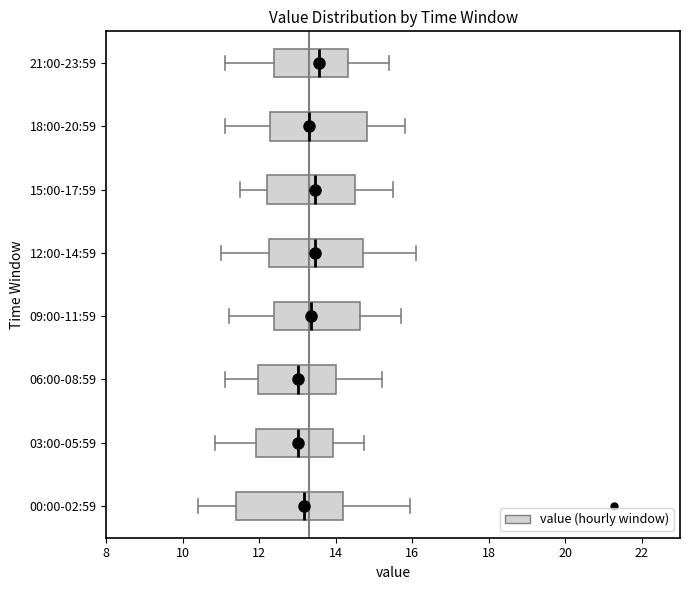

Reading bottom to top, transcribe this box plot: for each box, give where its median line is, the range the box spans, and where its two whiskers end, as read against the x-axis. The values are not printed on the chart, so give them approximately, as read against the axis.

00:00-02:59: median 13.2, box 11.4 to 14.2, whiskers 10.4 to 16.0
03:00-05:59: median 13.0, box 12.0 to 14.0, whiskers 10.8 to 14.8
06:00-08:59: median 13.0, box 12.0 to 14.0, whiskers 11.2 to 15.2
09:00-11:59: median 13.4, box 12.4 to 14.6, whiskers 11.2 to 15.8
12:00-14:59: median 13.4, box 12.2 to 14.8, whiskers 11.0 to 16.2
15:00-17:59: median 13.4, box 12.2 to 14.6, whiskers 11.6 to 15.6
18:00-20:59: median 13.4, box 12.2 to 14.8, whiskers 11.2 to 15.8
21:00-23:59: median 13.6, box 12.4 to 14.4, whiskers 11.2 to 15.4